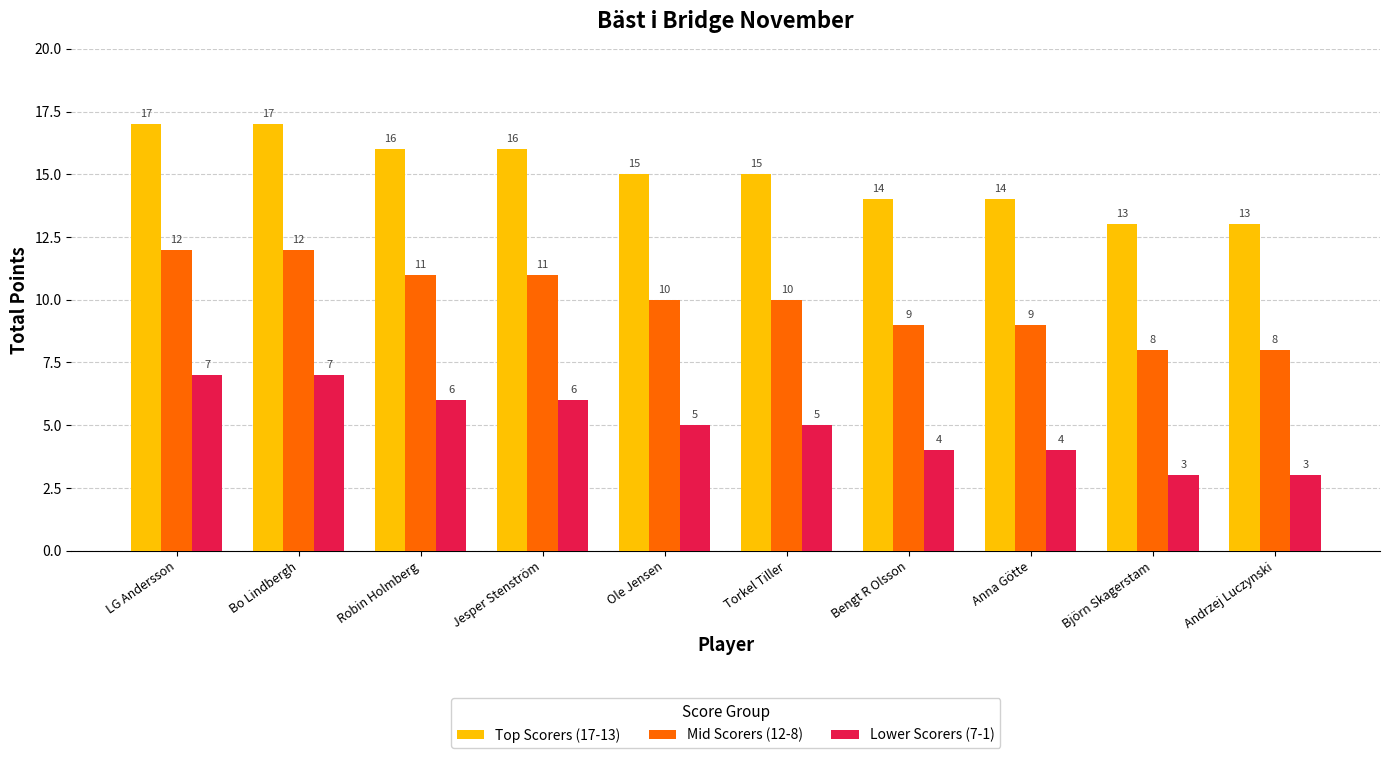

What is the sum of all Mid Scorers (12-8) values?

100